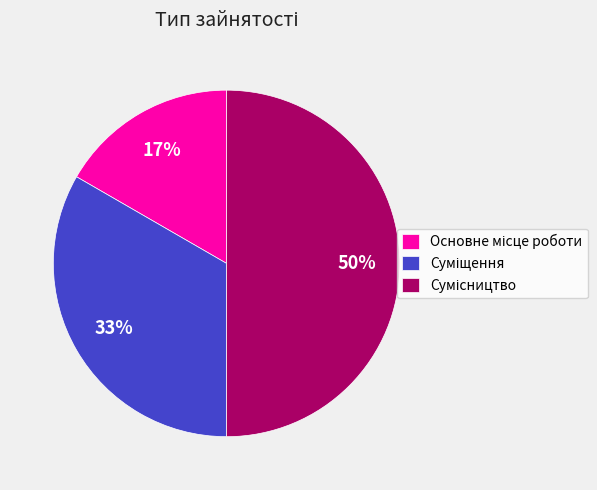

To the nearest percent, what is the difference between the largest and smallest slice percentages?

33%